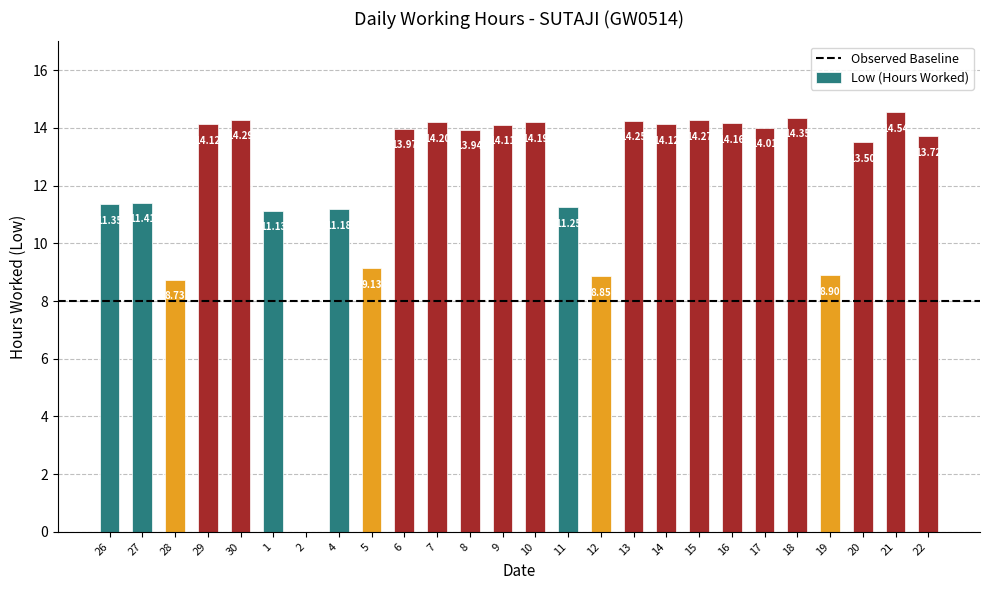

Between 22 and 27, which is larger?

22